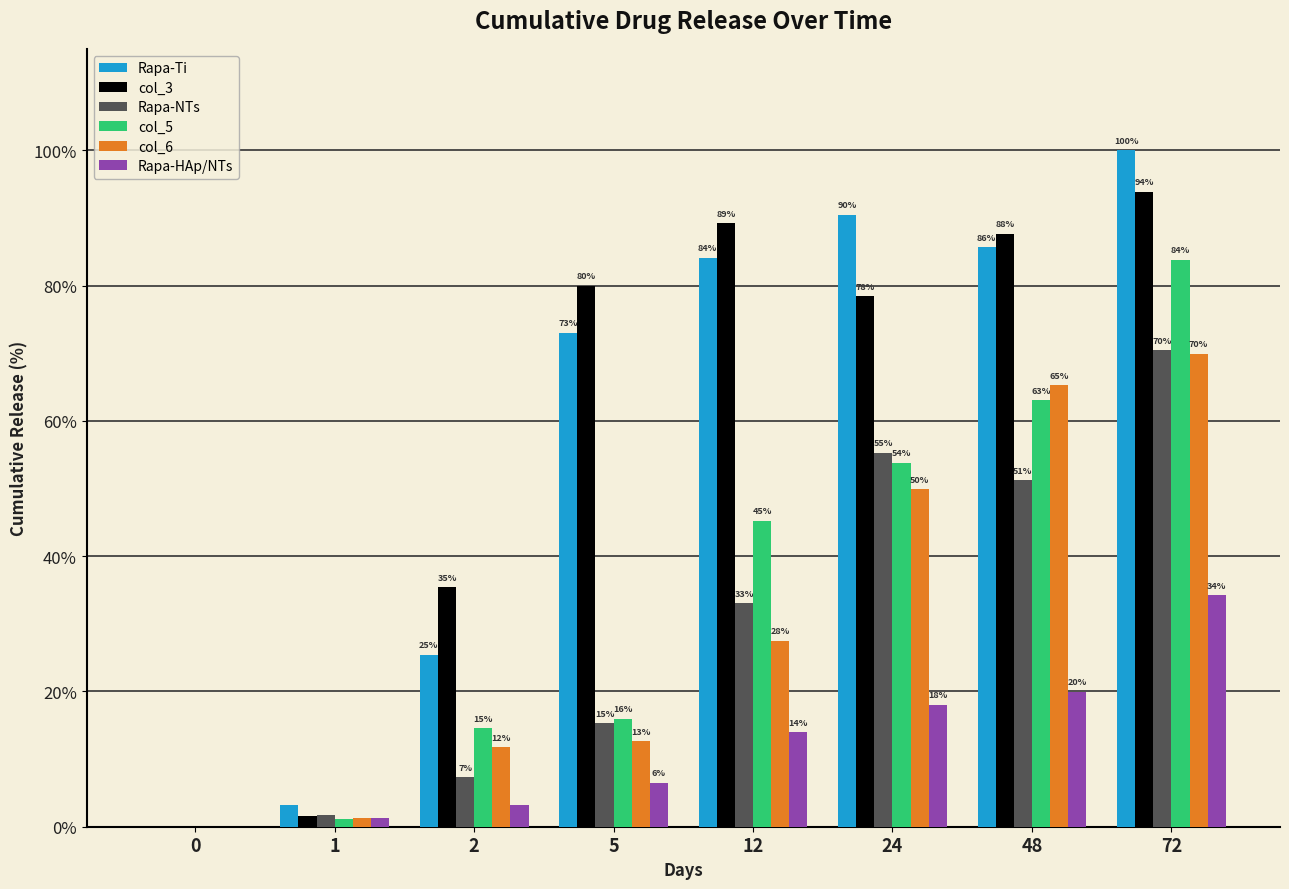

Where is Rapa-Ti nearest to the value 50?

5